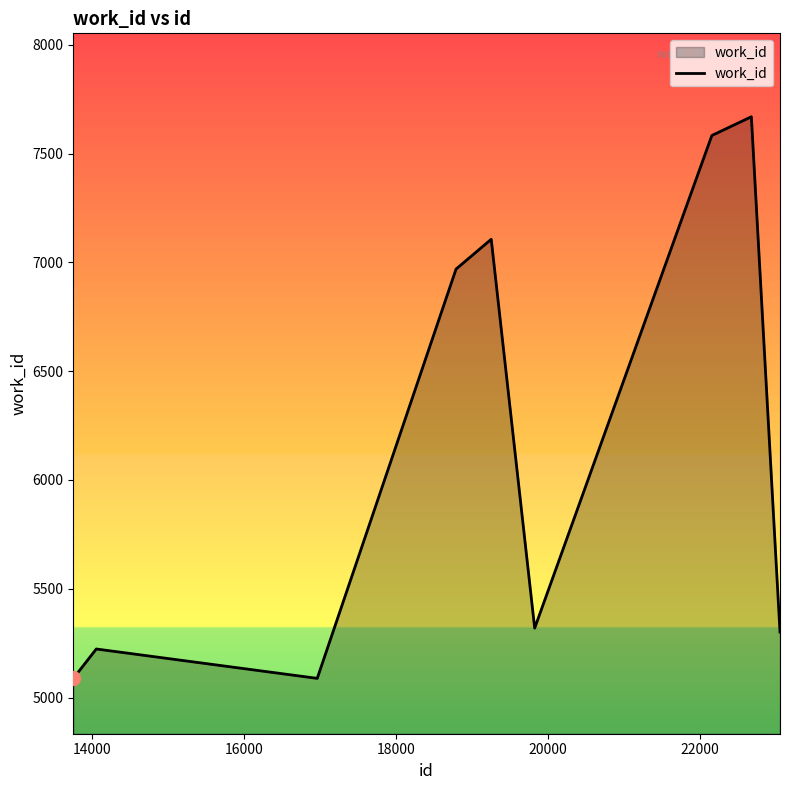

What is the greatest value displayed?

7669